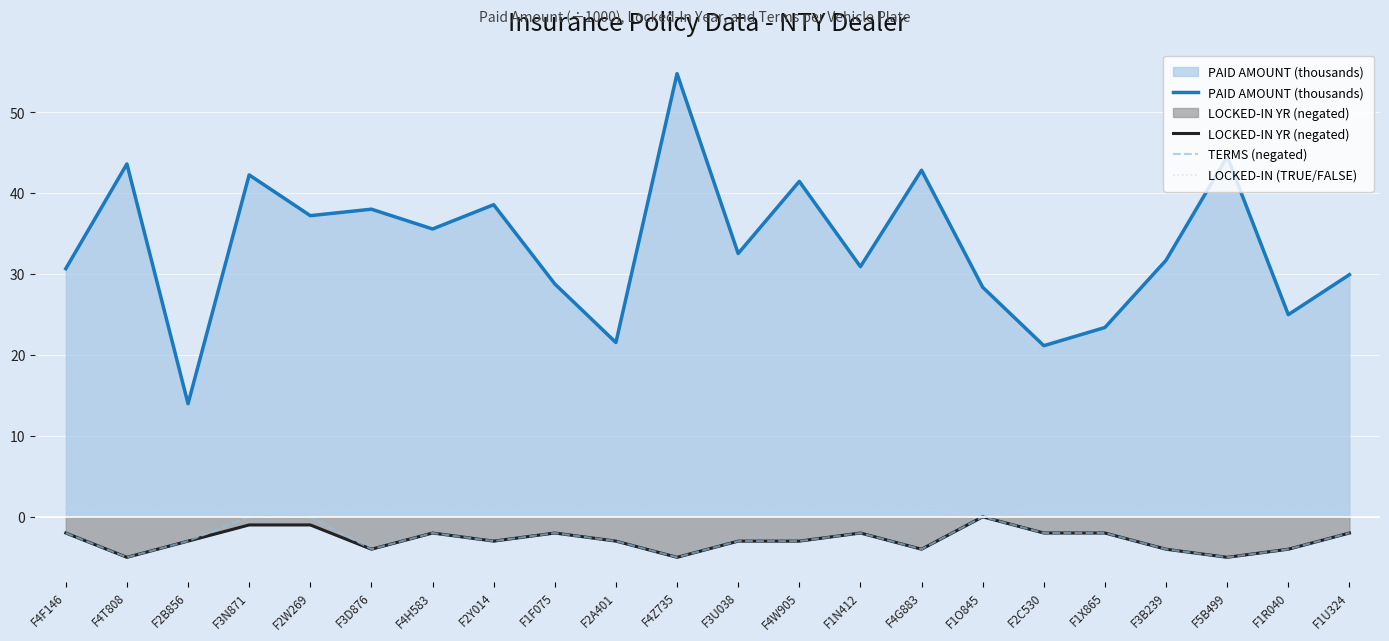

What is the lowest value of the PAID AMOUNT (thousands) series?

14.0